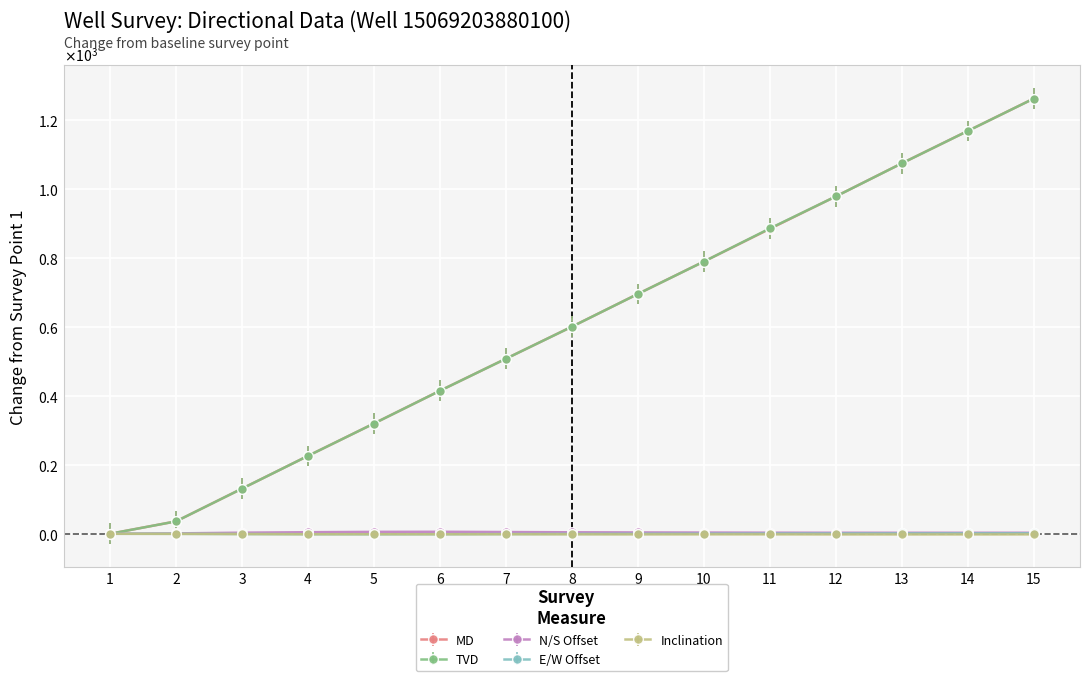

What value does the TVD series have at 3?

131.0